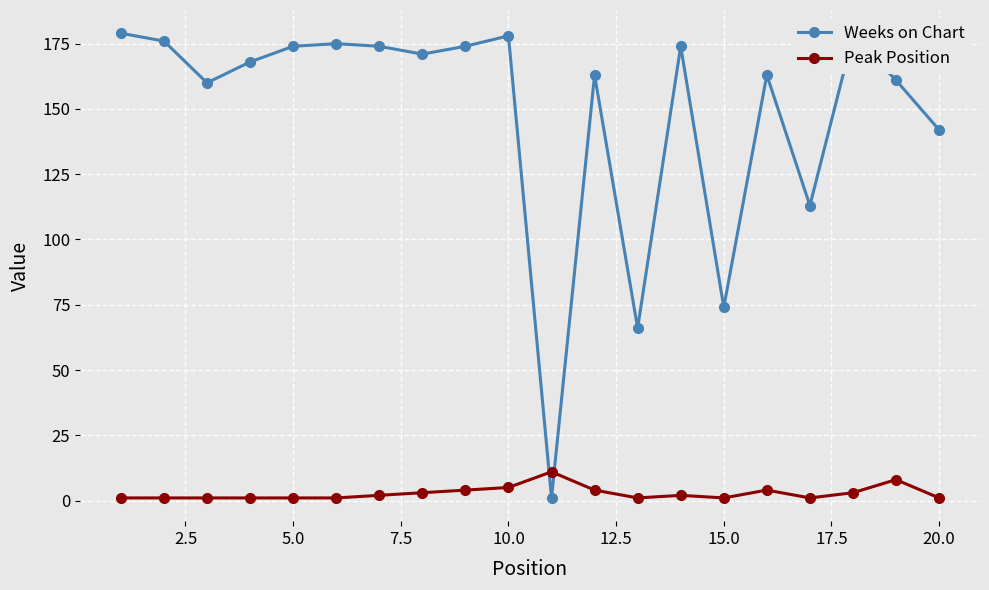

True or false: Peak Position and Weeks on Chart intersect in this chart.

True